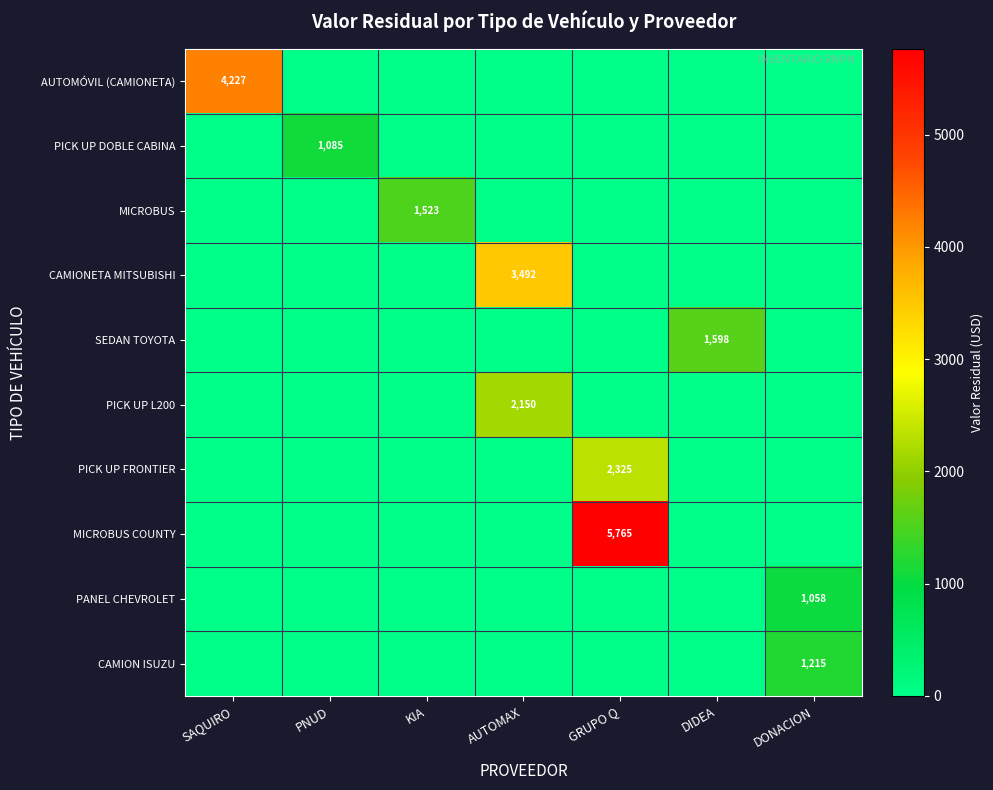

Is it true that AUTOMÓVIL (CAMIONETA) equals 4227 at SAQUIRO?

True